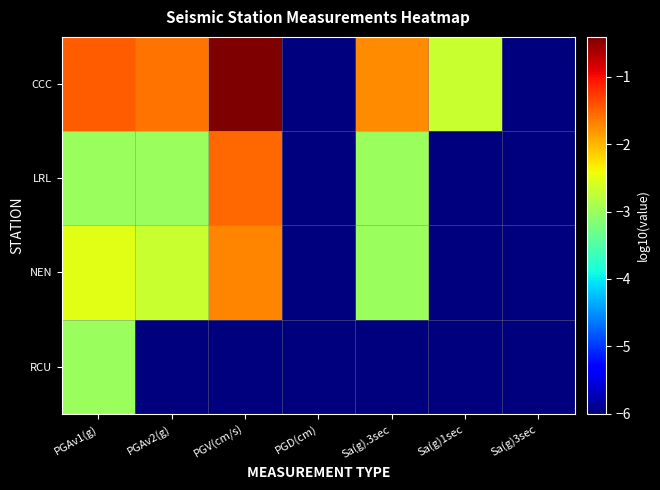

At Sa(g)1sec, list the series in order from largest to smallest.

CCC, LRL, NEN, RCU